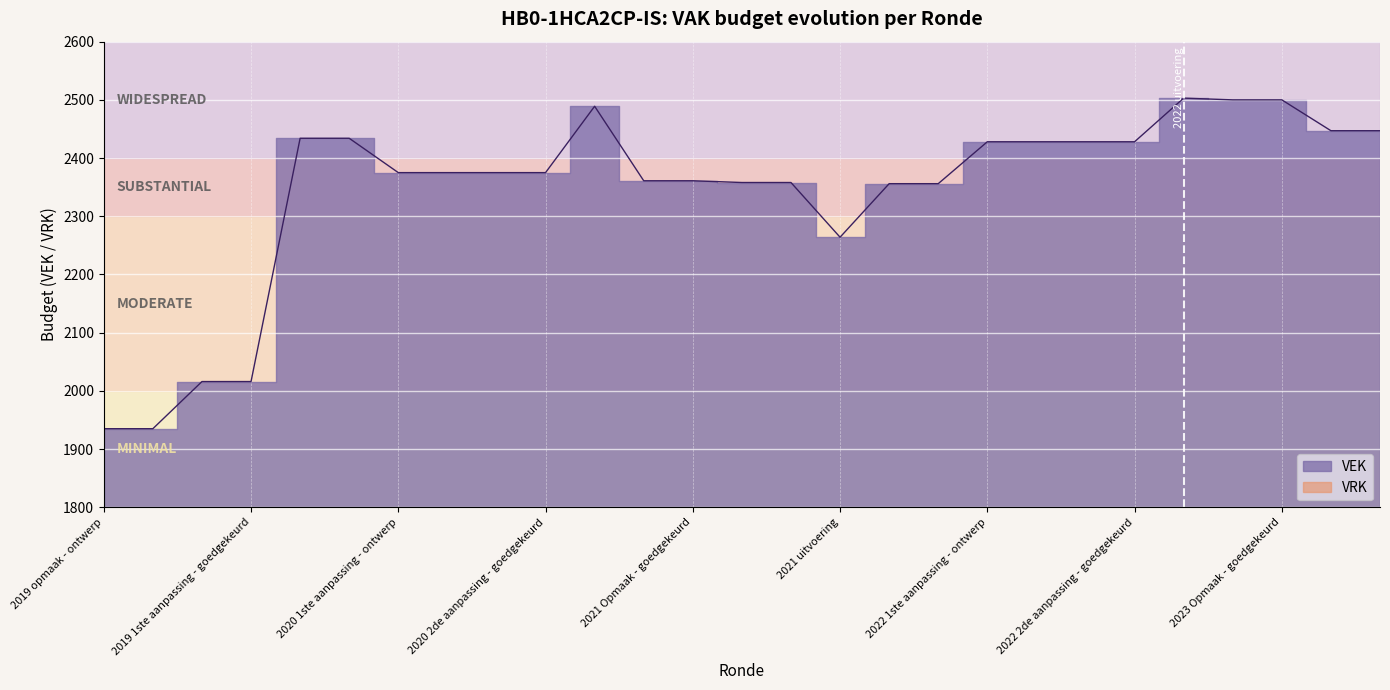

How many lines are shown in the chart?

1